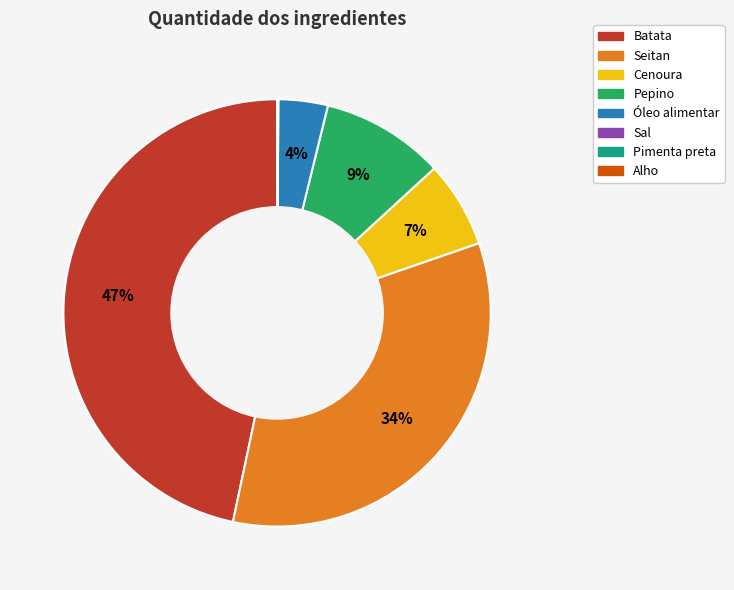

Which slice is the largest?

Batata